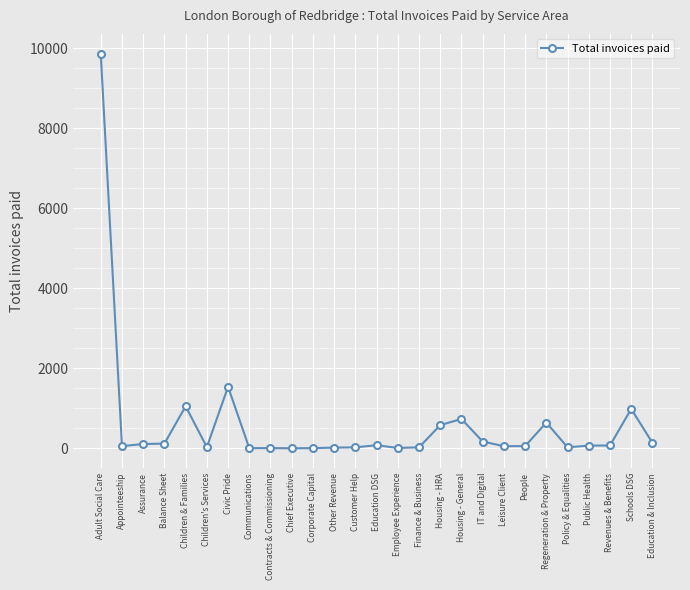

Which has a higher value, Customer Help or Housing - HRA?

Housing - HRA